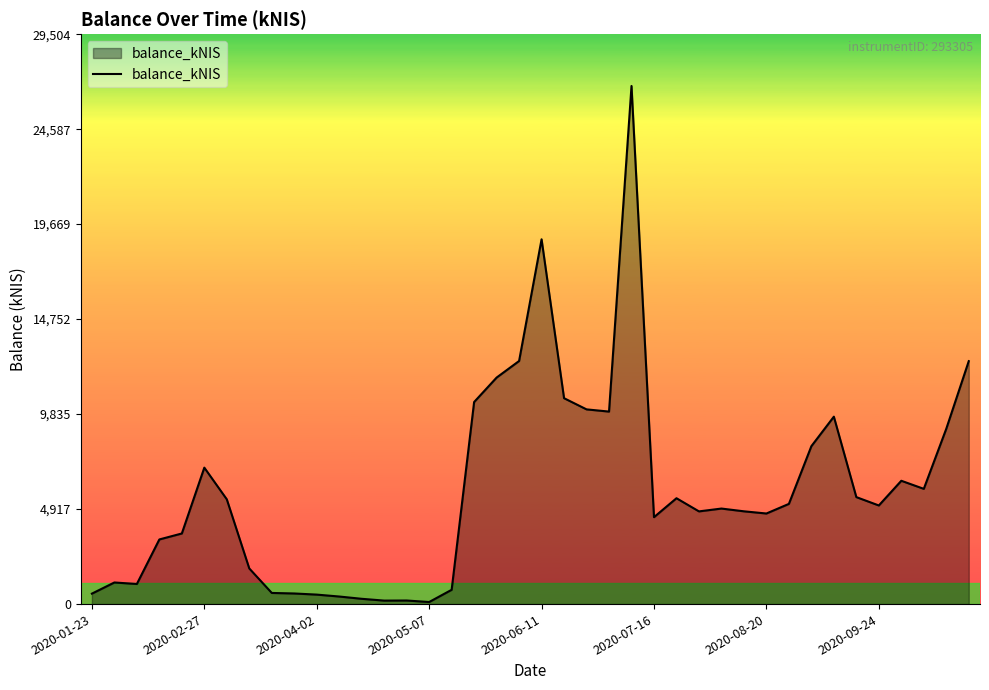

Does the chart have visible grid lines?

No